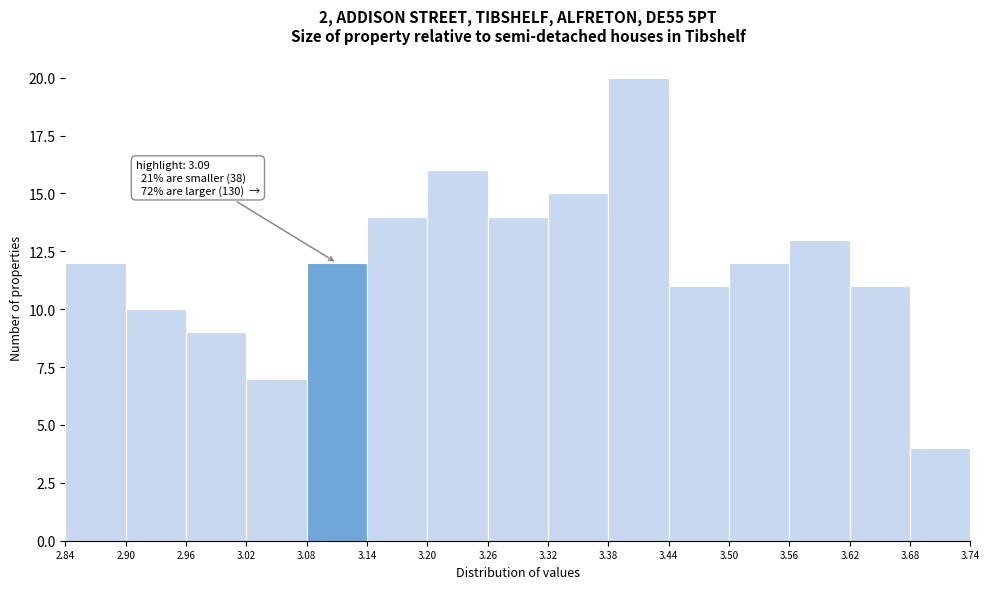

Which range on the x-axis has the tallest bar?

3.38 to 3.44